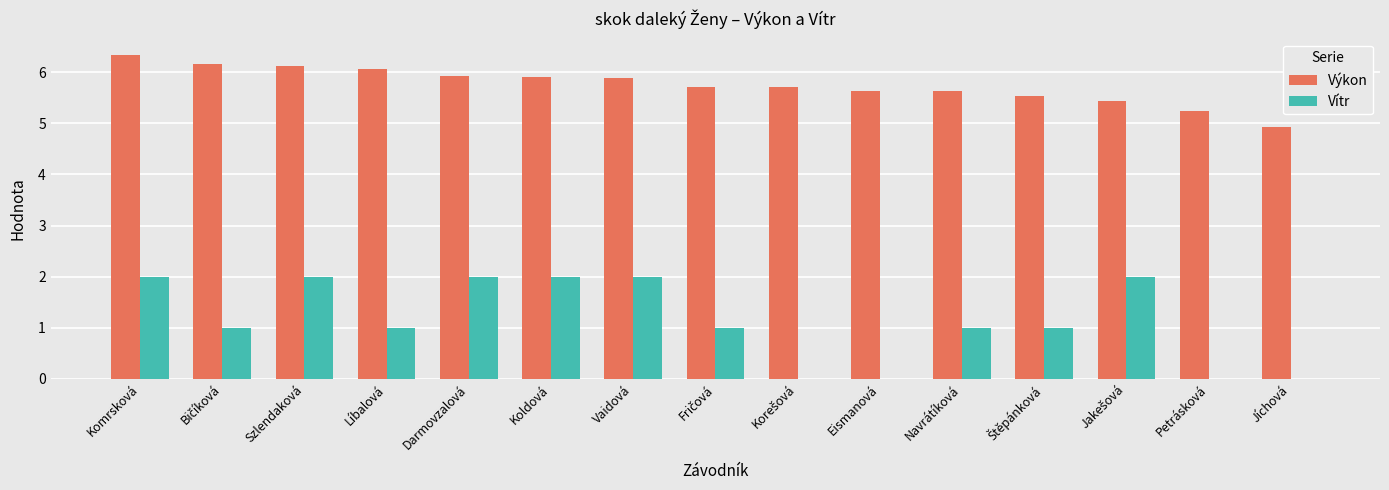

The value of Výkon at Navrátíková is 5.6. True or false?

True